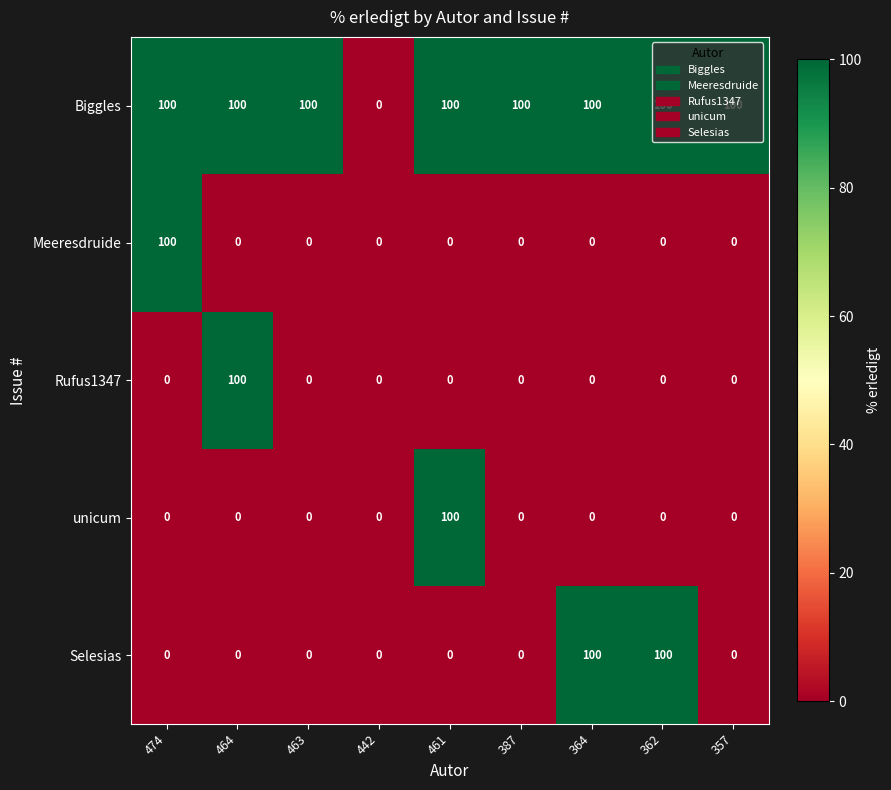

What is the difference between the highest and lowest values at 362?

100